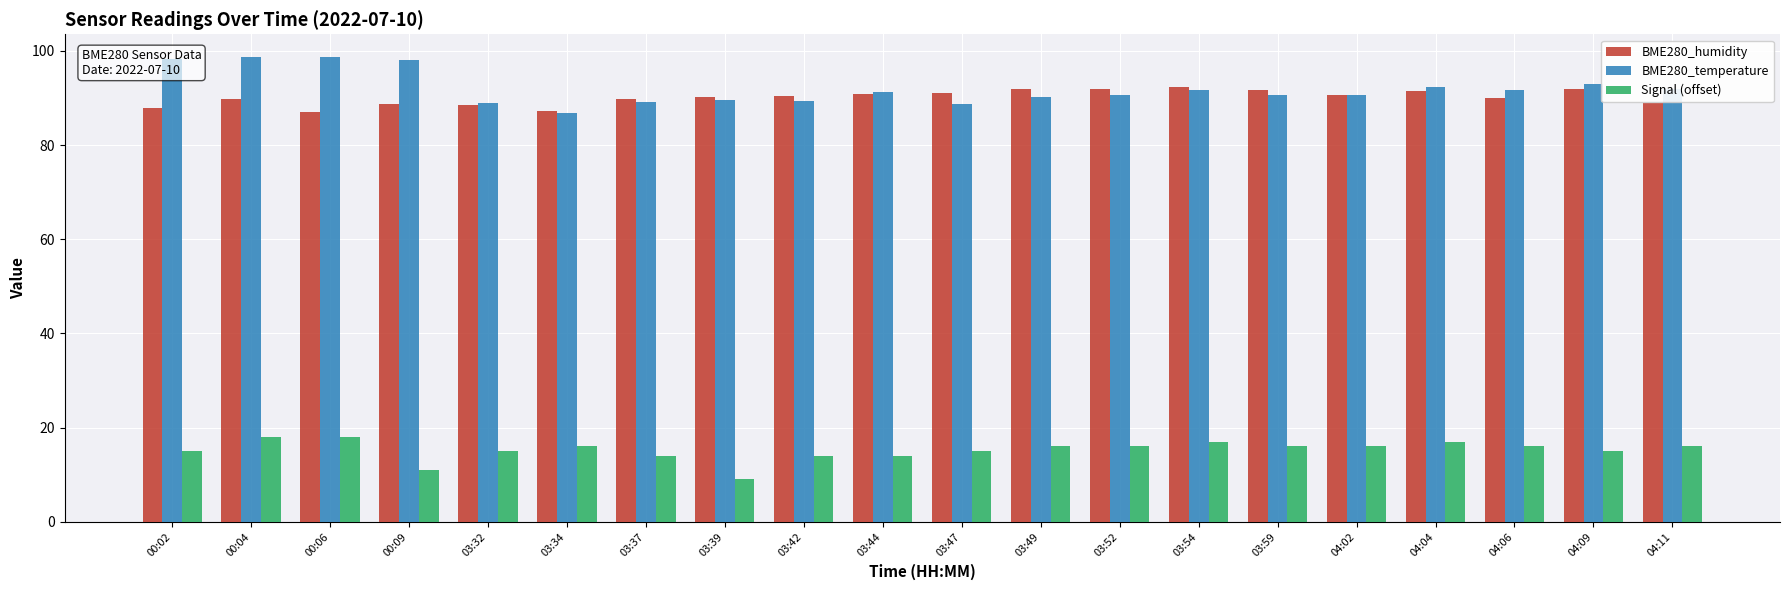

At which label does Signal (offset) first exceed 16?

00:04